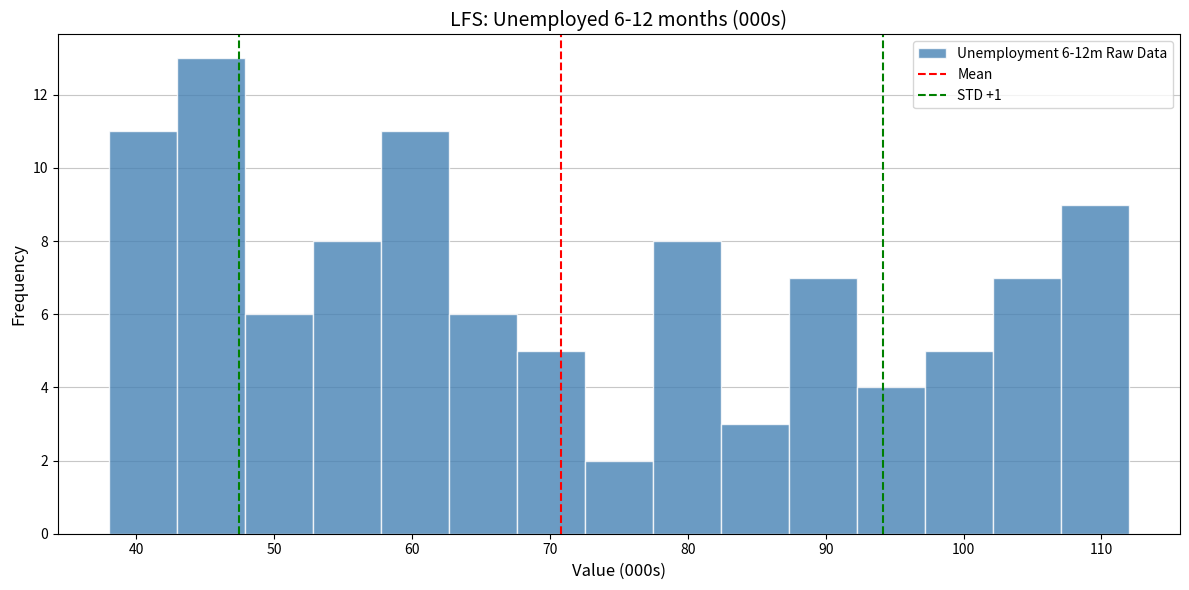

Over which range of the x-axis is the bar tallest?

43 to 48